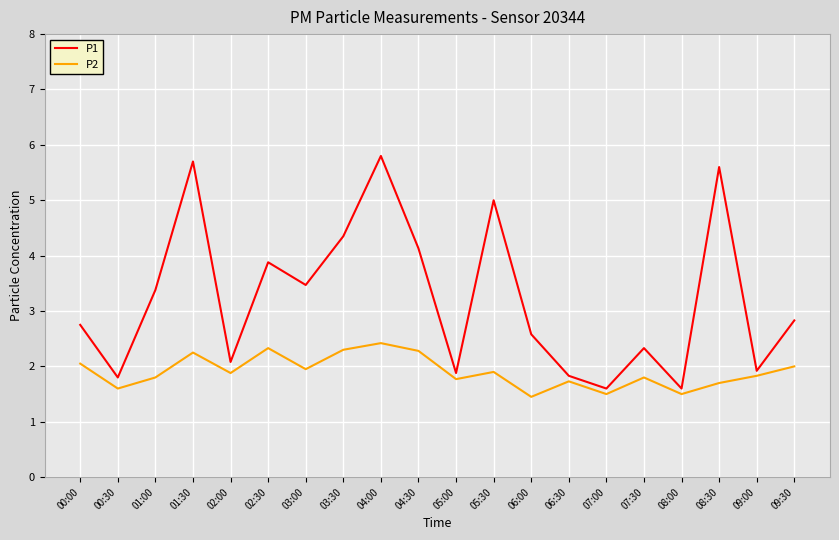

What is the total value across all series at 06:00?

4.0